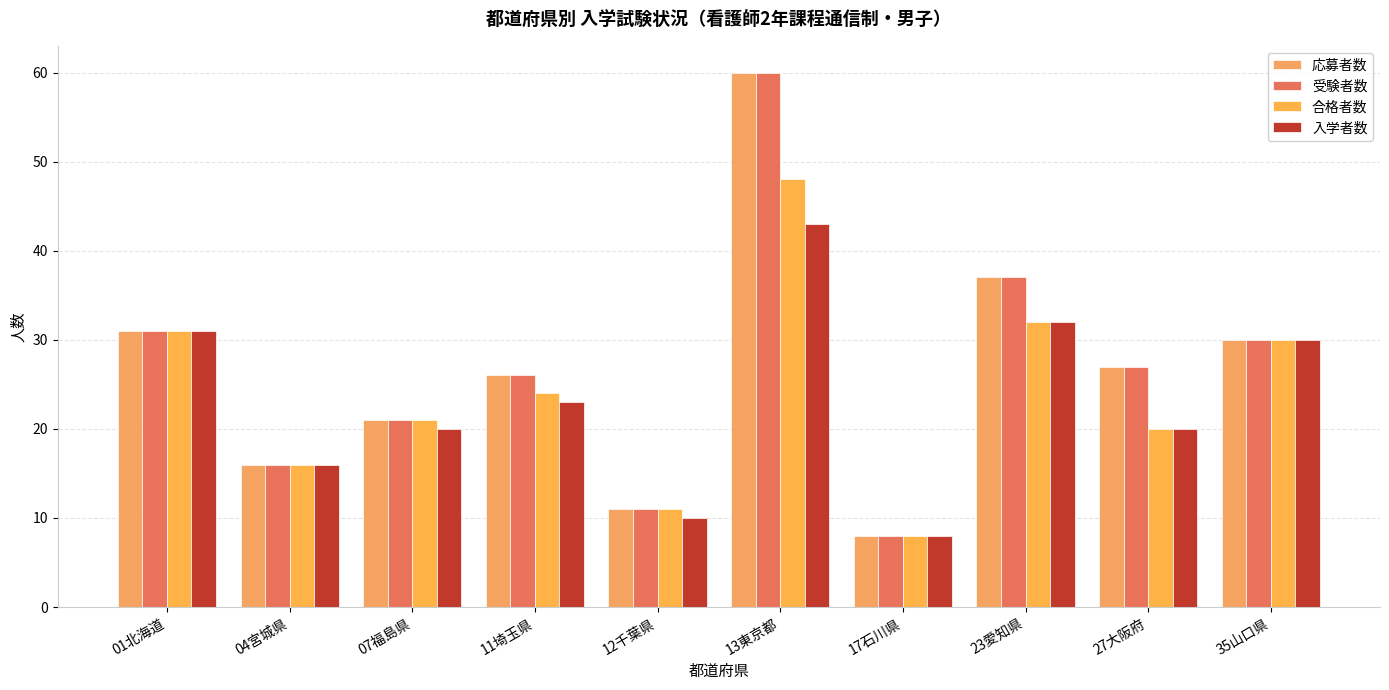

Rank the series at 07福島県 from lowest to highest value.

入学者数, 応募者数, 受験者数, 合格者数